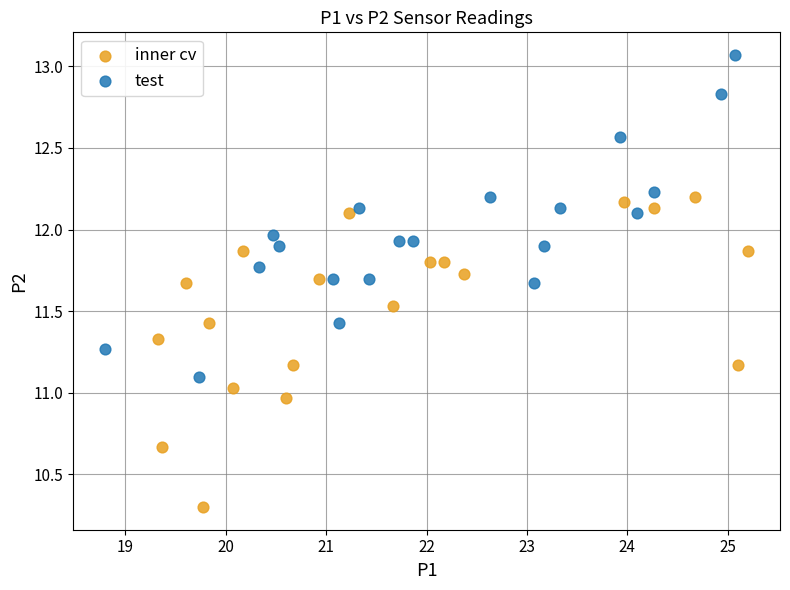

Which series contains the lowest Y value?

inner cv